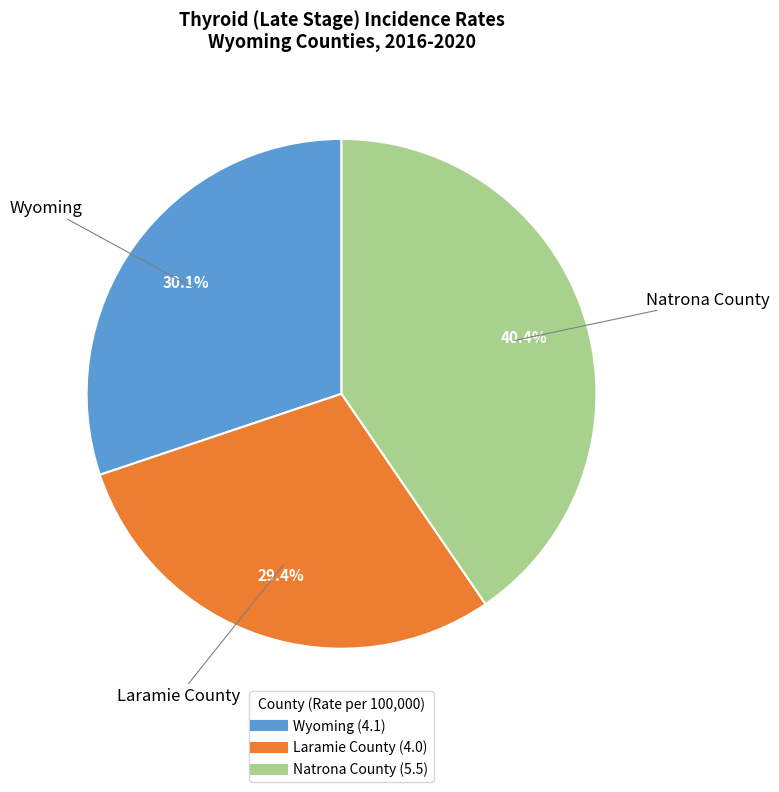

Approximately how many times larger is the value at Wyoming compared to Natrona County?

0.7